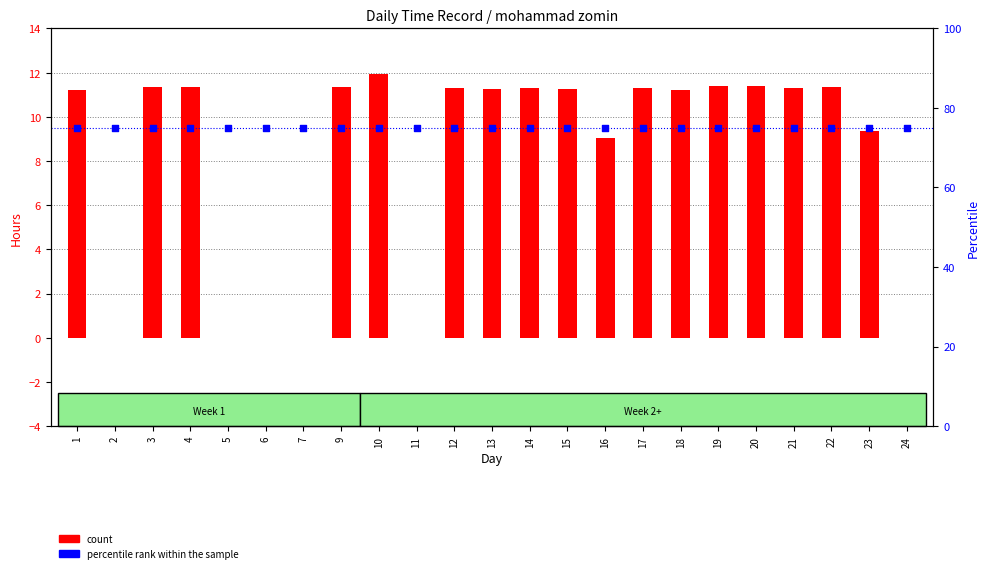

What are all the series names shown in the legend?

count, percentile rank within the sample